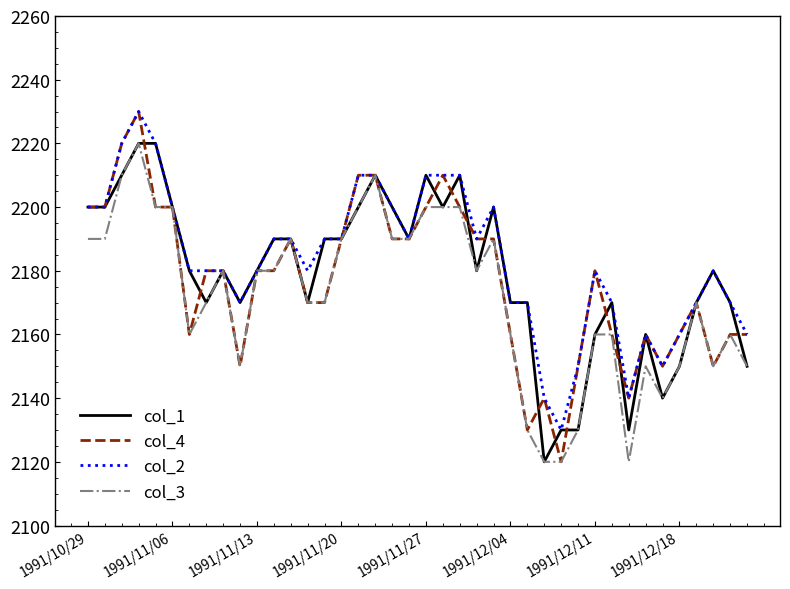

What is the difference between the second highest and minimum values in the col_3 series?

90